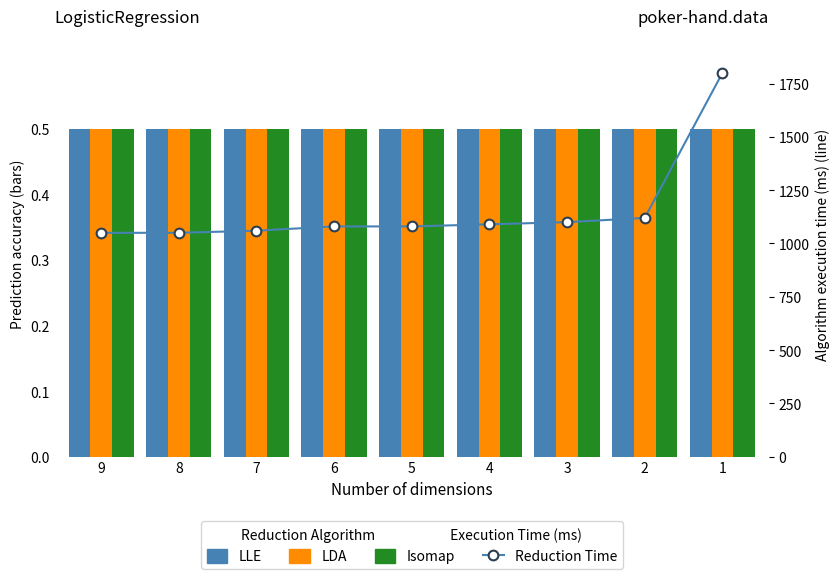

Reading left to right, transcribe all the data shown in this chart.

LLE: 9=0.5	8=0.5	7=0.5	6=0.5	5=0.5	4=0.5	3=0.5	2=0.5	1=0.5
LDA: 9=0.5	8=0.5	7=0.5	6=0.5	5=0.5	4=0.5	3=0.5	2=0.5	1=0.5
Isomap: 9=0.5	8=0.5	7=0.5	6=0.5	5=0.5	4=0.5	3=0.5	2=0.5	1=0.5
Reduction Time: 9=1050.0	8=1050.0	7=1060.0	6=1080.0	5=1080.0	4=1090.0	3=1100.0	2=1120.0	1=1800.0